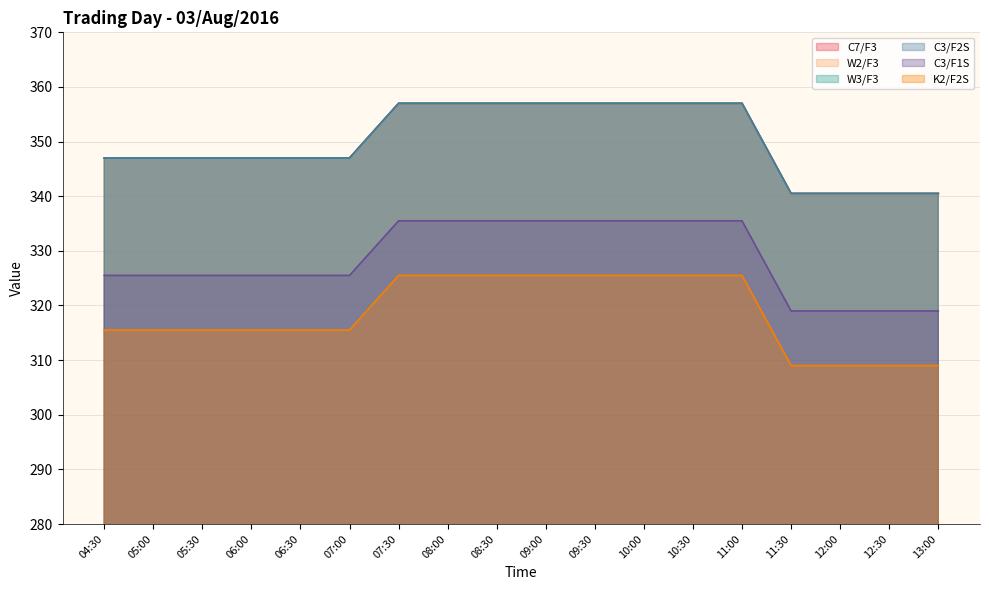

Which category has the highest value in the W2/F3 series?

07:30